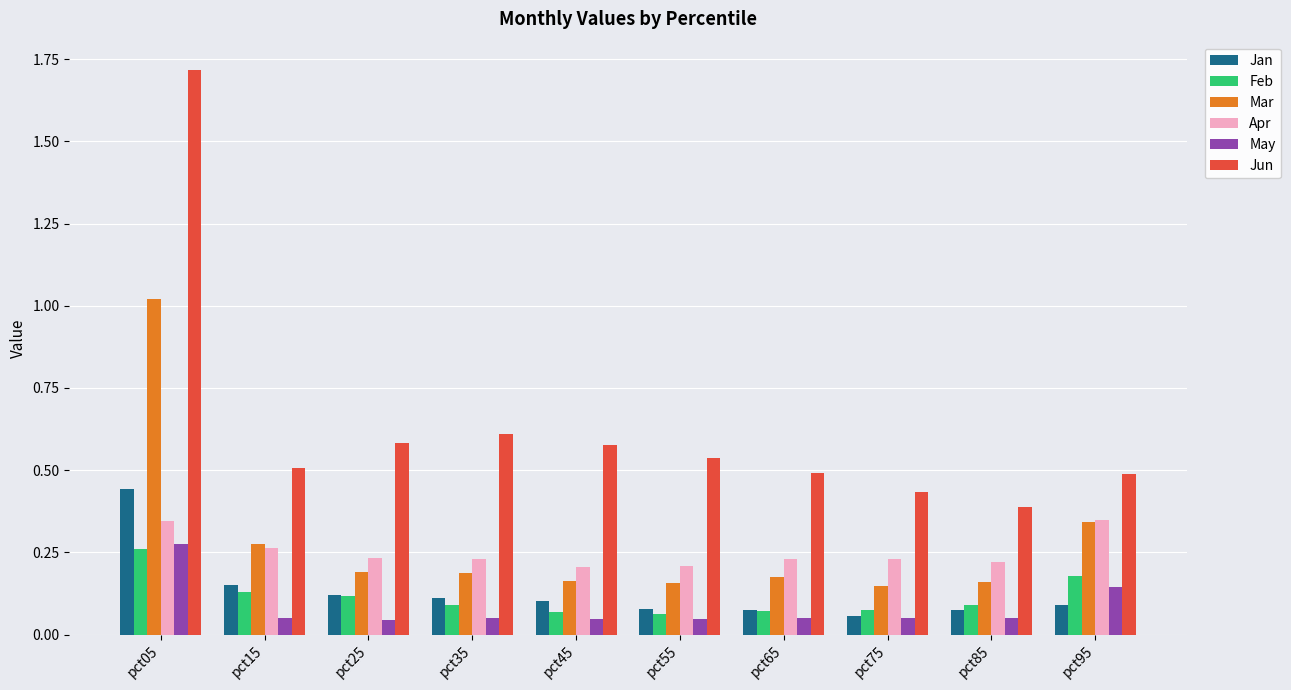

How many data points does each series have?

10